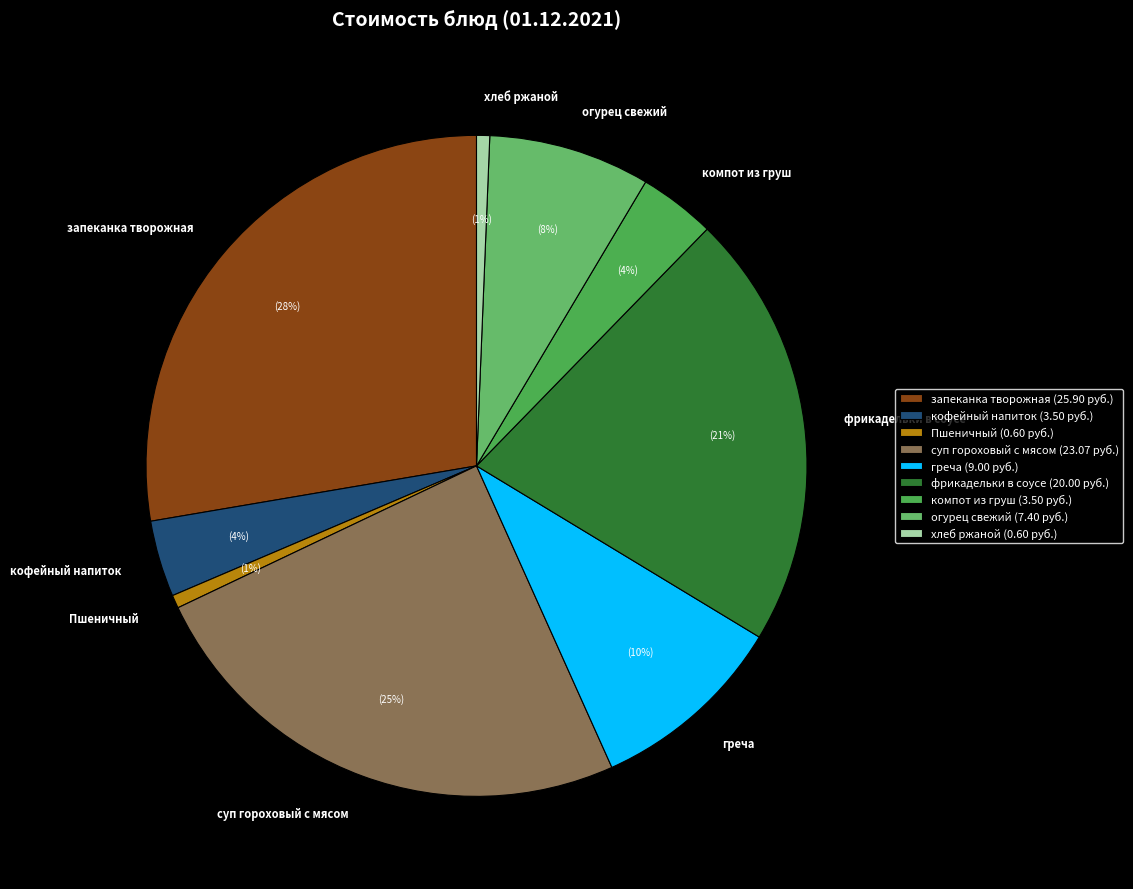

What percentage is the суп гороховый с мясом slice, to the nearest percent?

25%